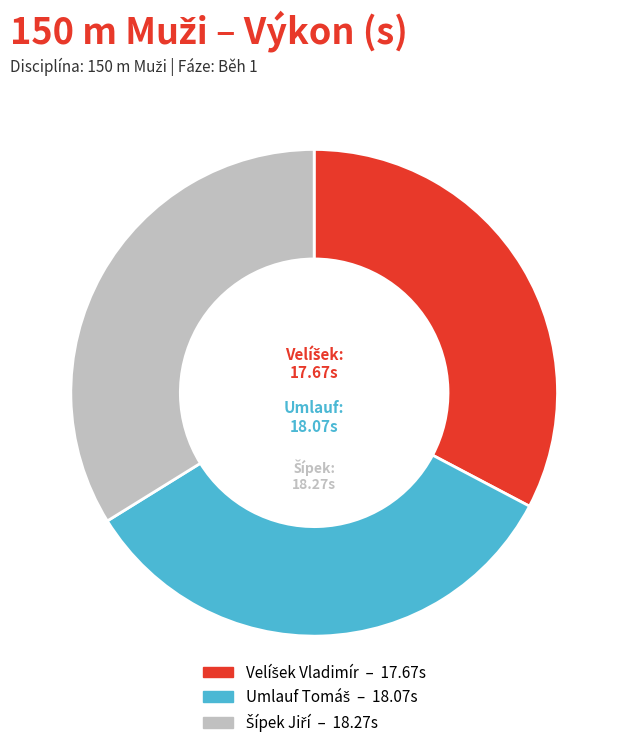

Is there any slice that represents more than half of the pie?

No